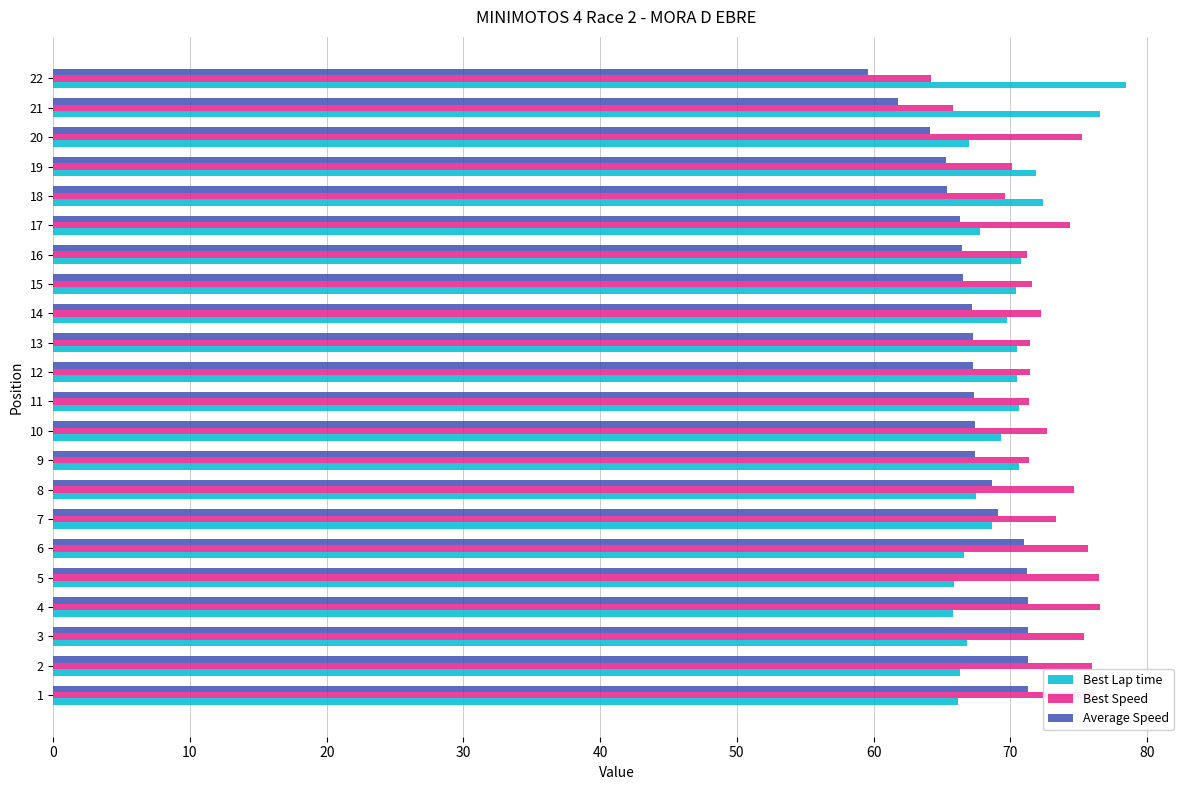

Rank the series by their maximum value, from lowest to highest.

Average Speed, Best Speed, Best Lap time